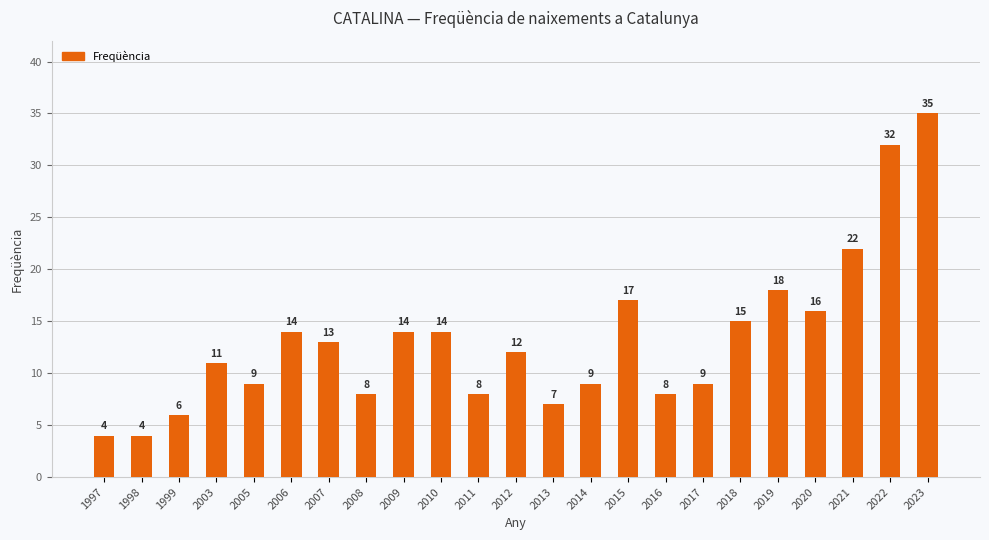

What is the difference between the second highest and minimum values?

28